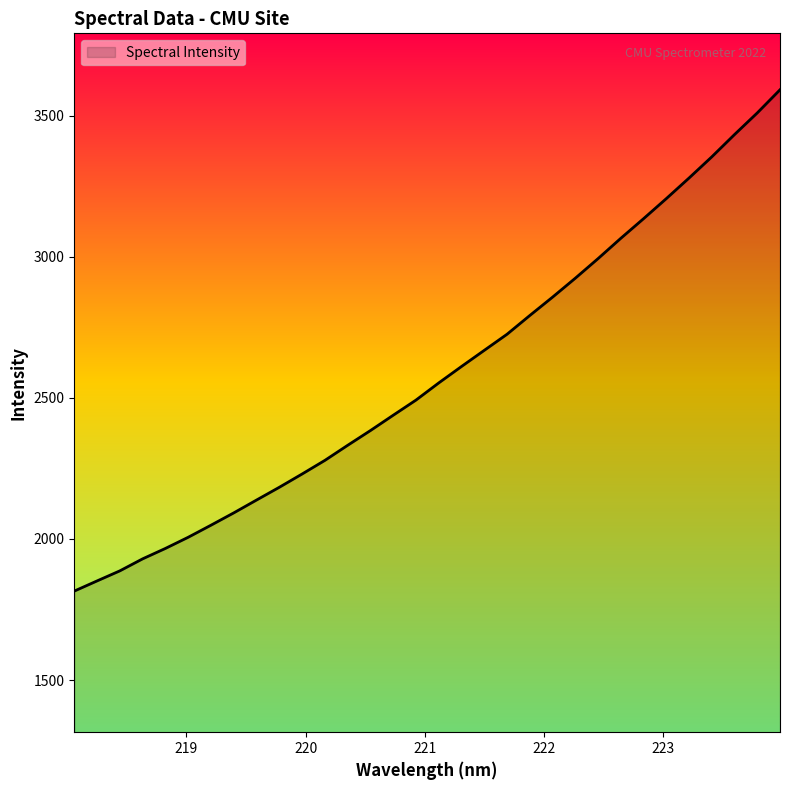

Does the chart display data point markers on the line(s)?

No